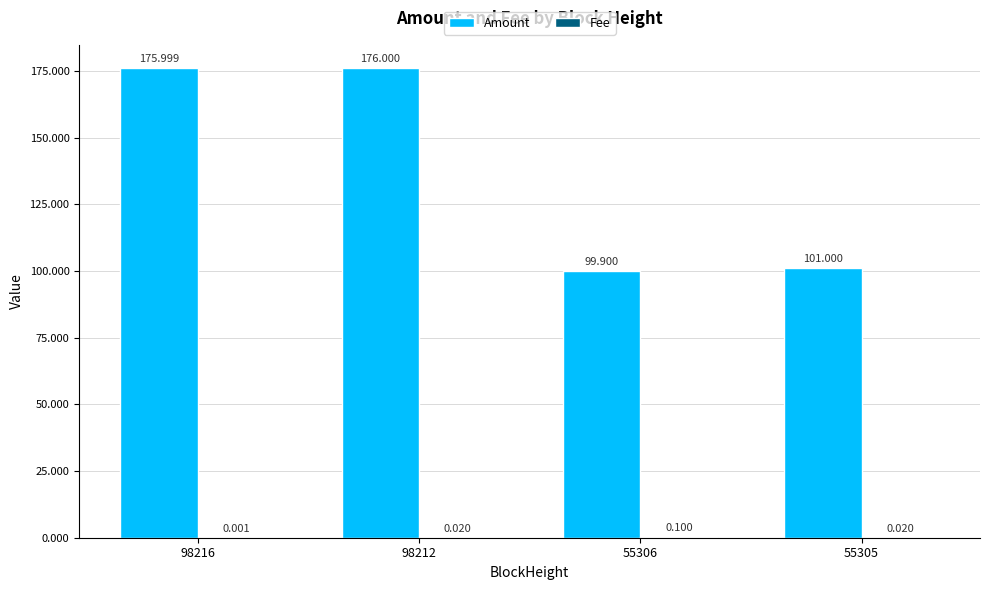

Count the number of categories in the chart.

4